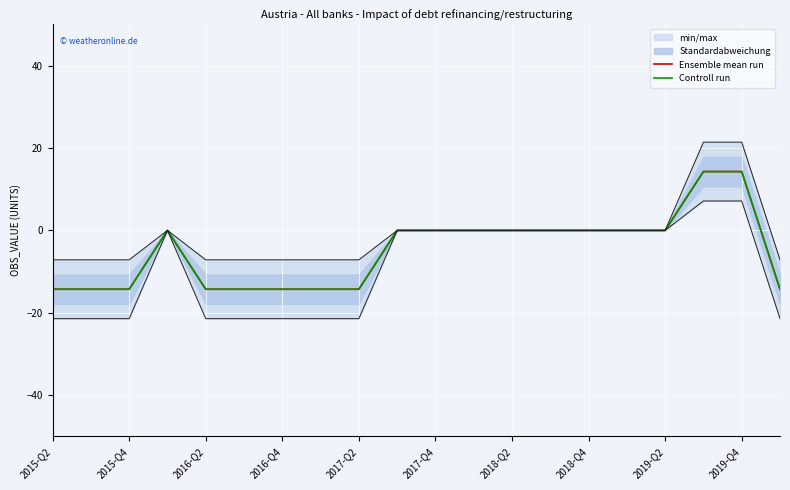

Which series has the largest range (max minus min)?

Ensemble mean run